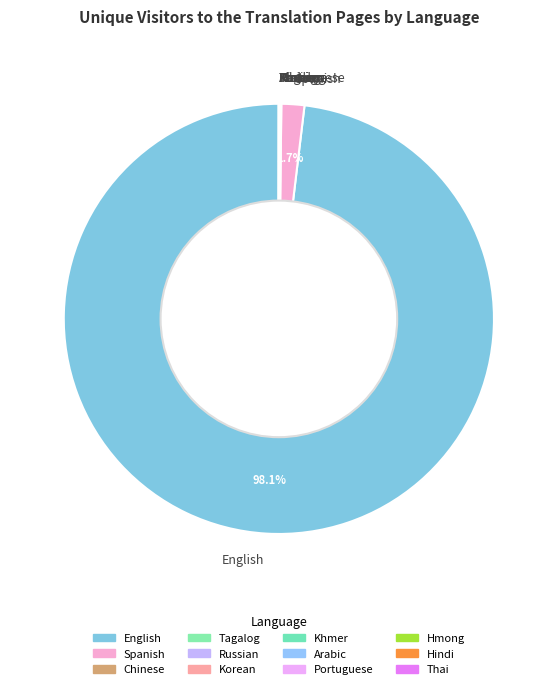

What is the largest slice in the pie chart?

English